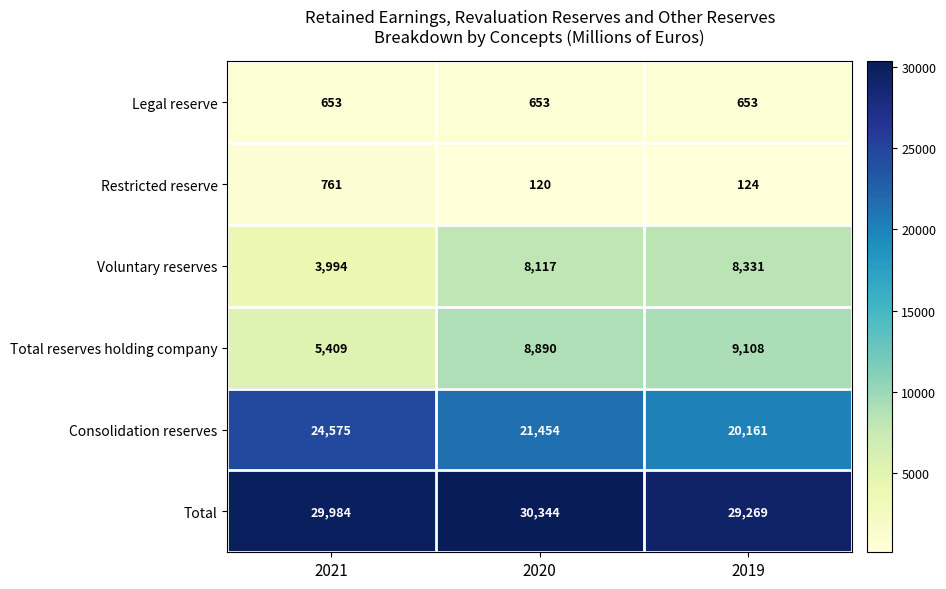

Where is Total nearest to the value 29806?

2021